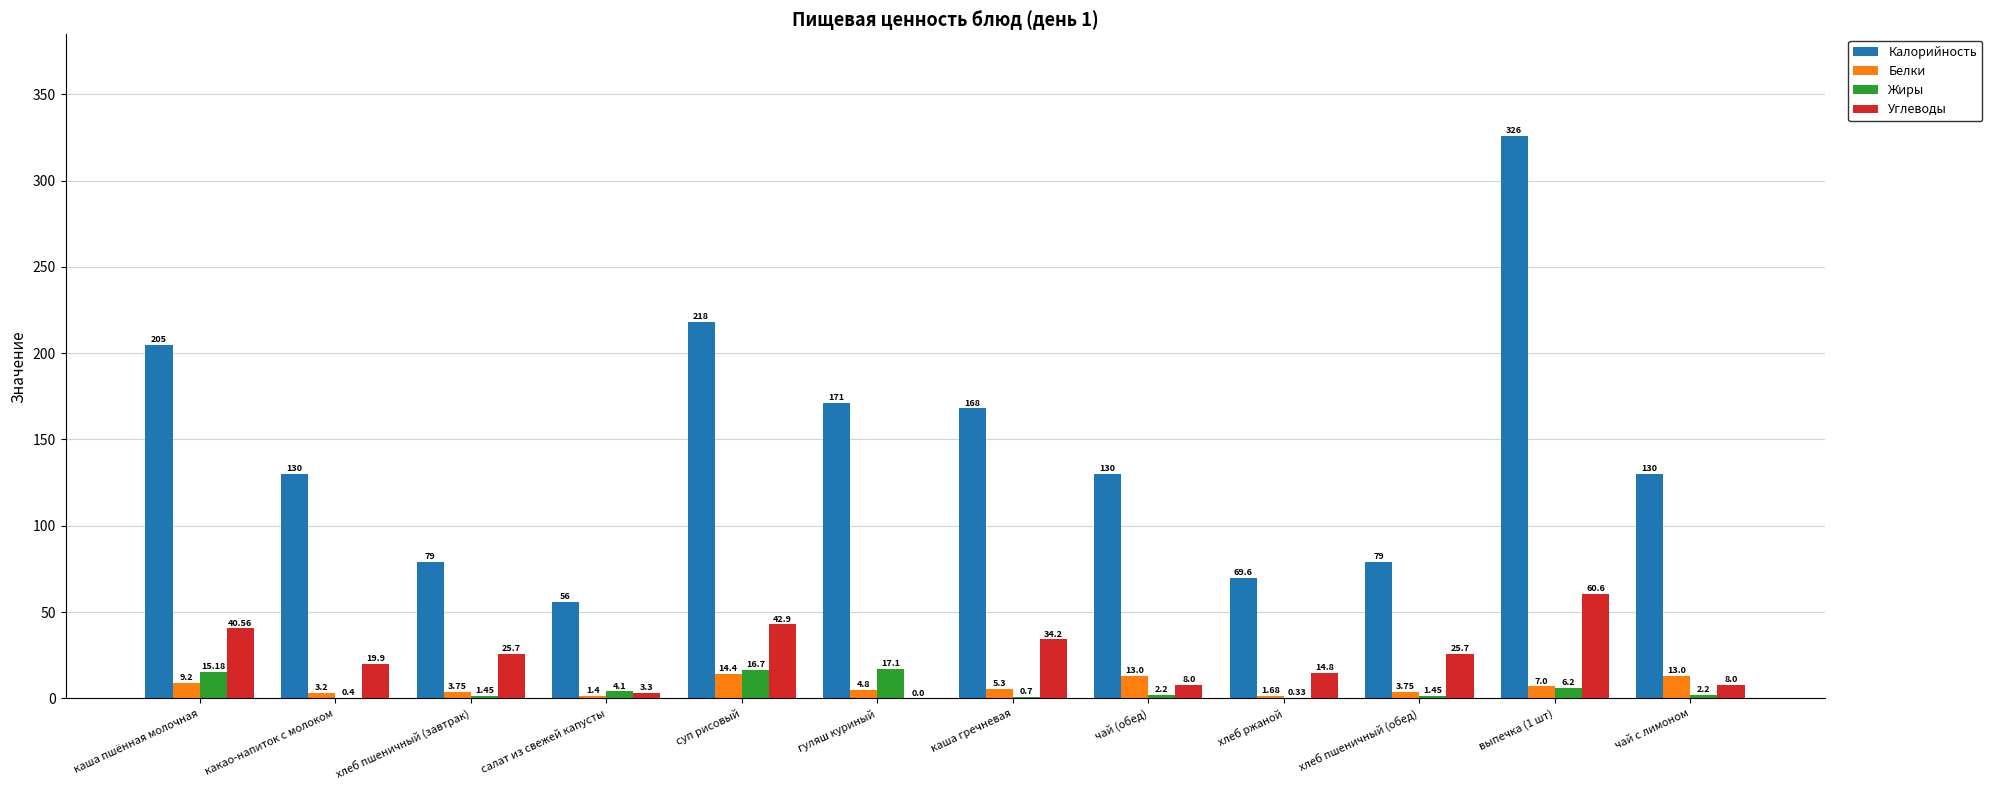

The Калорийность series shows 130.0 at чай (обед). True or false?

True